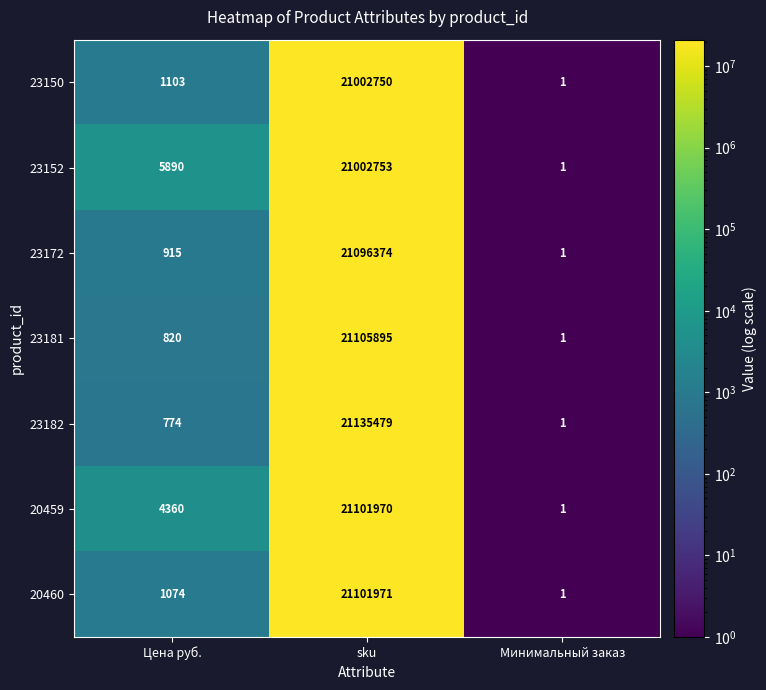

Which series has the largest total across all categories?

23182